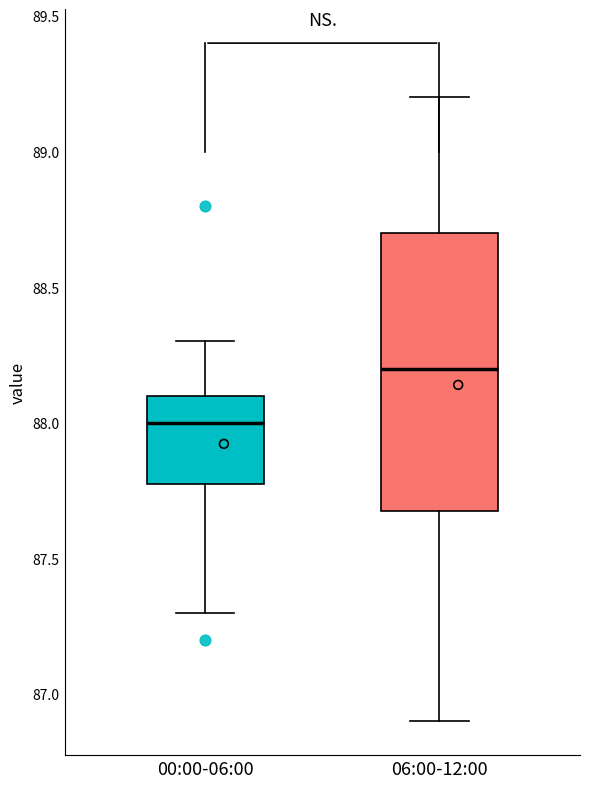

Reading left to right, transcribe this box plot: for each box, give where its median line is, the range the box spans, and where its two whiskers end, as read against the y-axis. The values are not printed on the chart, so give them approximately, as read against the axis.

00:00-06:00: median 88.0, box 87.8 to 88.1, whiskers 87.3 to 88.3
06:00-12:00: median 88.2, box 87.7 to 88.7, whiskers 86.9 to 89.2